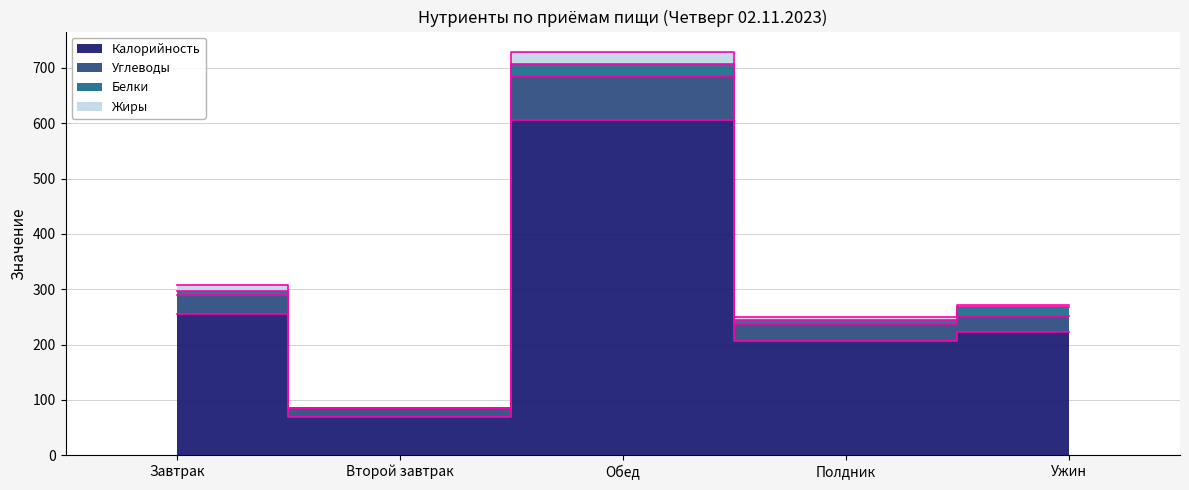

True or false: Калорийность has a value of 605.3 at Обед.

True